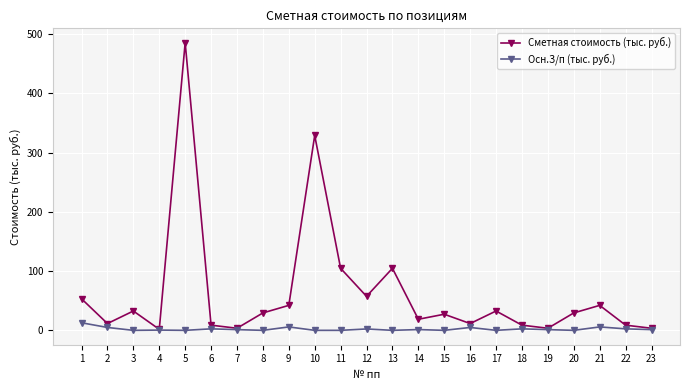

Which series has the largest total across all categories?

Сметная стоимость (тыс. руб.)